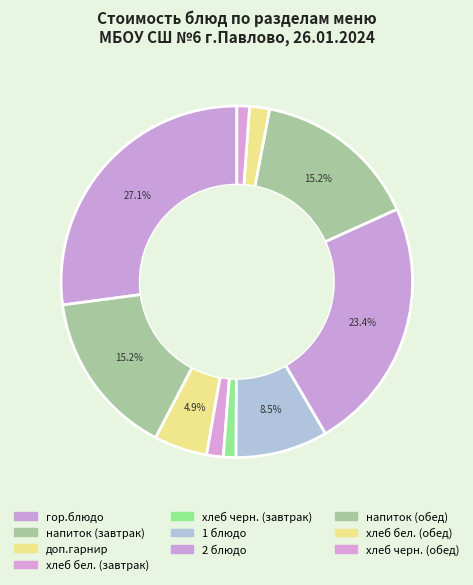

To the nearest percent, what percentage of the pie is 1 блюдо?

8%